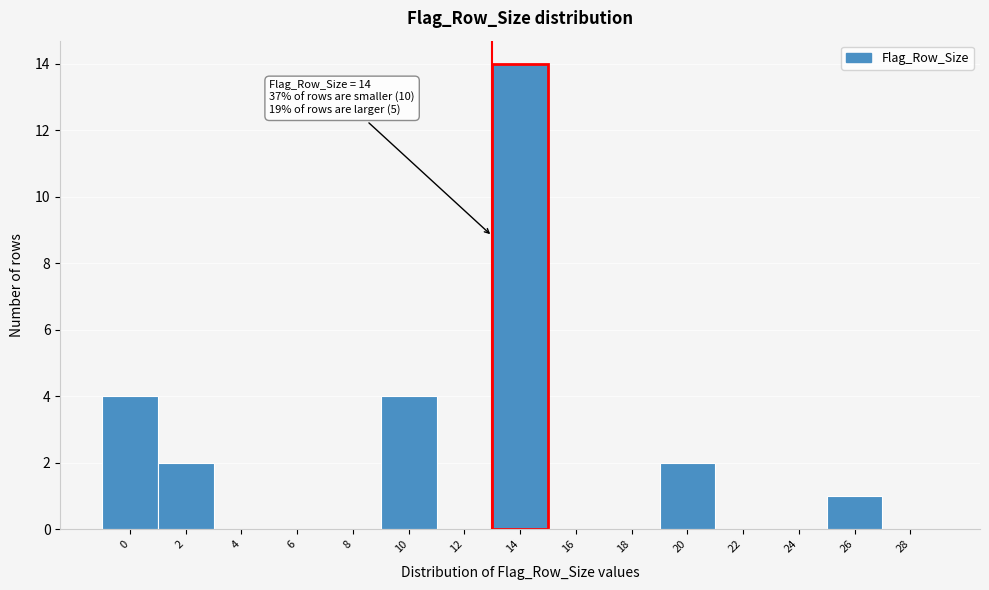

Reading left to right, extract all data points from this chart.

0=4	2=2	4=0	6=0	8=0	10=4	12=0	14=14	16=0	18=0	20=2	22=0	24=0	26=1	28=0